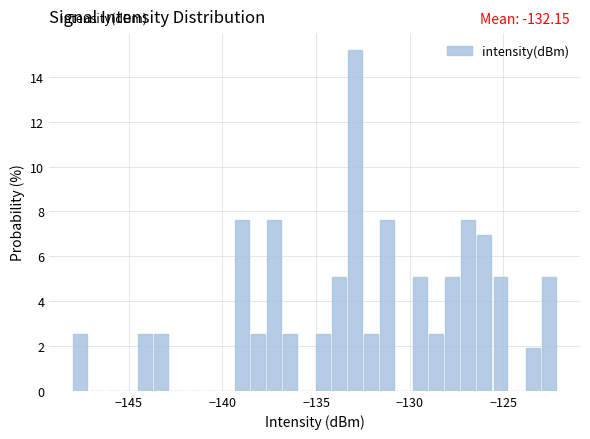

Read against the x-axis, roughly where is the centre of the tallest bar?

-133.0